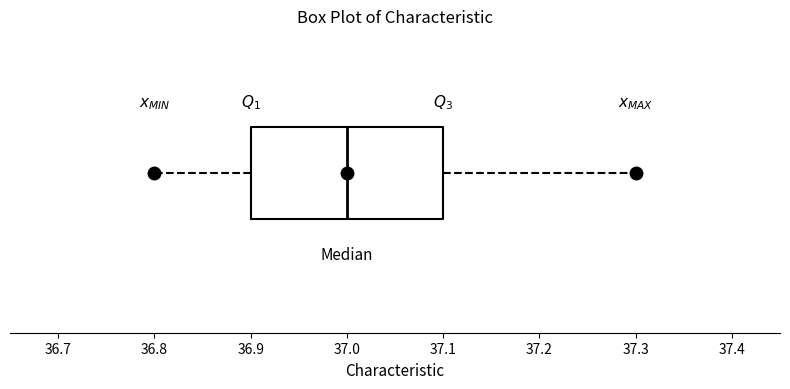

Transcribe this box plot: give where the median line is, the range the box spans, and where the two whiskers end, as read against the x-axis. The values are not printed on the chart, so give them approximately, as read against the axis.

median 37.0, box 36.9 to 37.1, whiskers 36.8 to 37.3